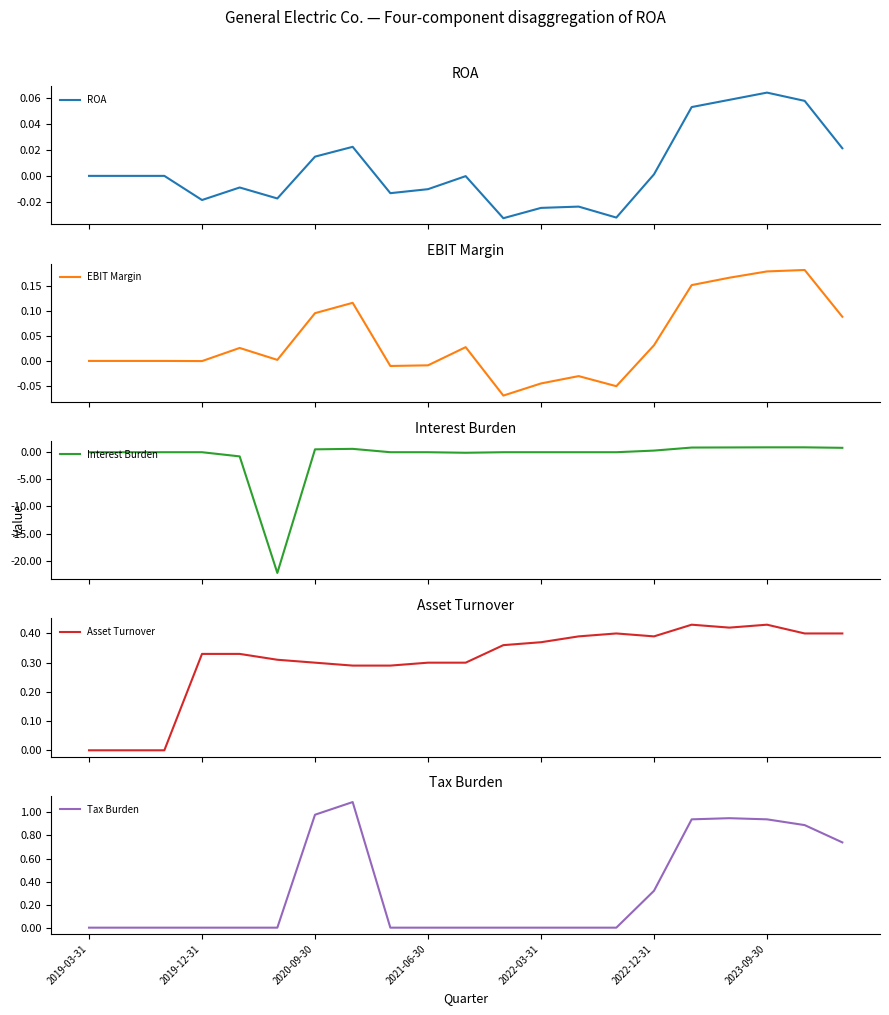

Reading left to right, what are all the values shown in this chart?

ROA: 0.0	0.0	0.0	-0.0	-0.0	-0.0	0.0	0.0	-0.0	-0.0	-0.0	-0.0	-0.0	-0.0	-0.0	0.0	0.1	0.1	0.1	0.1	0.0
EBIT Margin: 0.0	0.0	0.0	-0.0	0.0	0.0	0.1	0.1	-0.0	-0.0	0.0	-0.1	-0.0	-0.0	-0.1	0.0	0.2	0.2	0.2	0.2	0.1
Interest Burden: 0.0	0.0	0.0	0.0	-0.8	-22.3	0.5	0.6	0.0	0.0	-0.1	0.0	0.0	0.0	0.0	0.3	0.9	0.9	0.9	0.9	0.8
Asset Turnover: 0.0	0.0	0.0	0.3	0.3	0.3	0.3	0.3	0.3	0.3	0.3	0.4	0.4	0.4	0.4	0.4	0.4	0.4	0.4	0.4	0.4
Tax Burden: 0.0	0.0	0.0	0.0	0.0	0.0	1.0	1.1	0.0	0.0	0.0	0.0	0.0	0.0	0.0	0.3	0.9	0.9	0.9	0.9	0.7